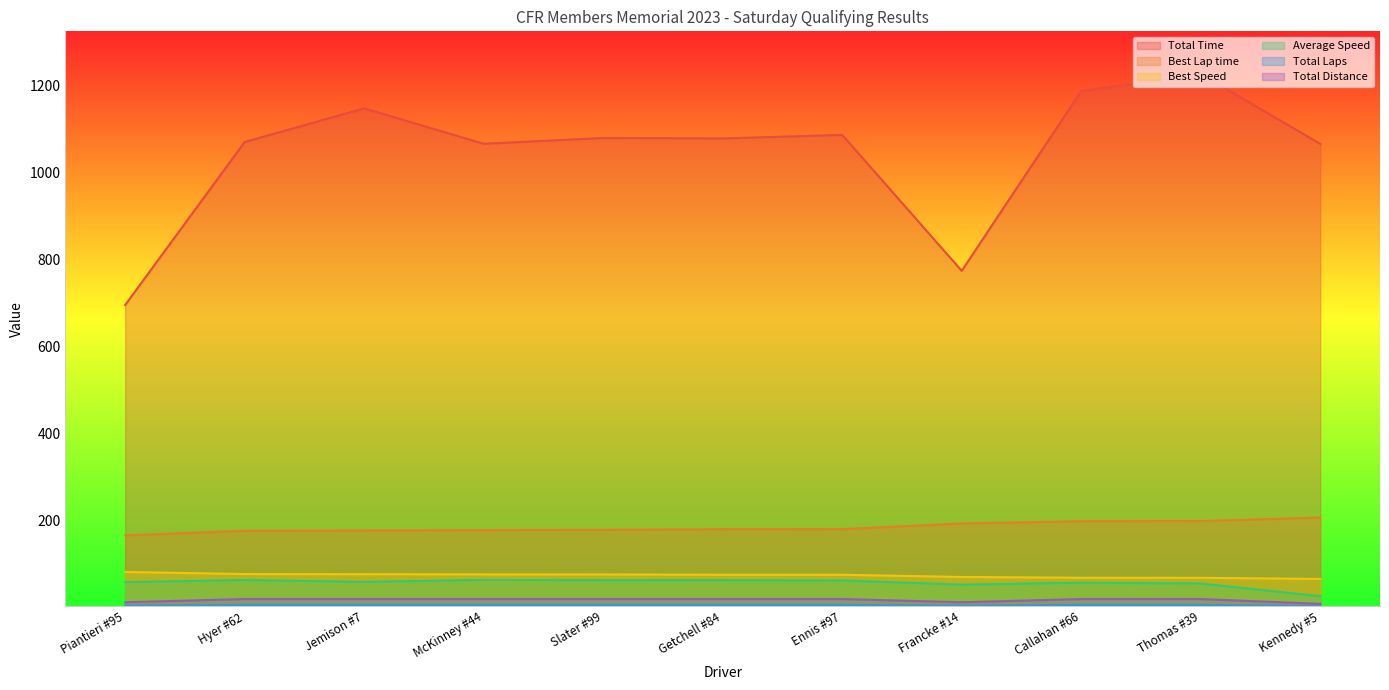

At how many categories does at least one series exceed 821?

9